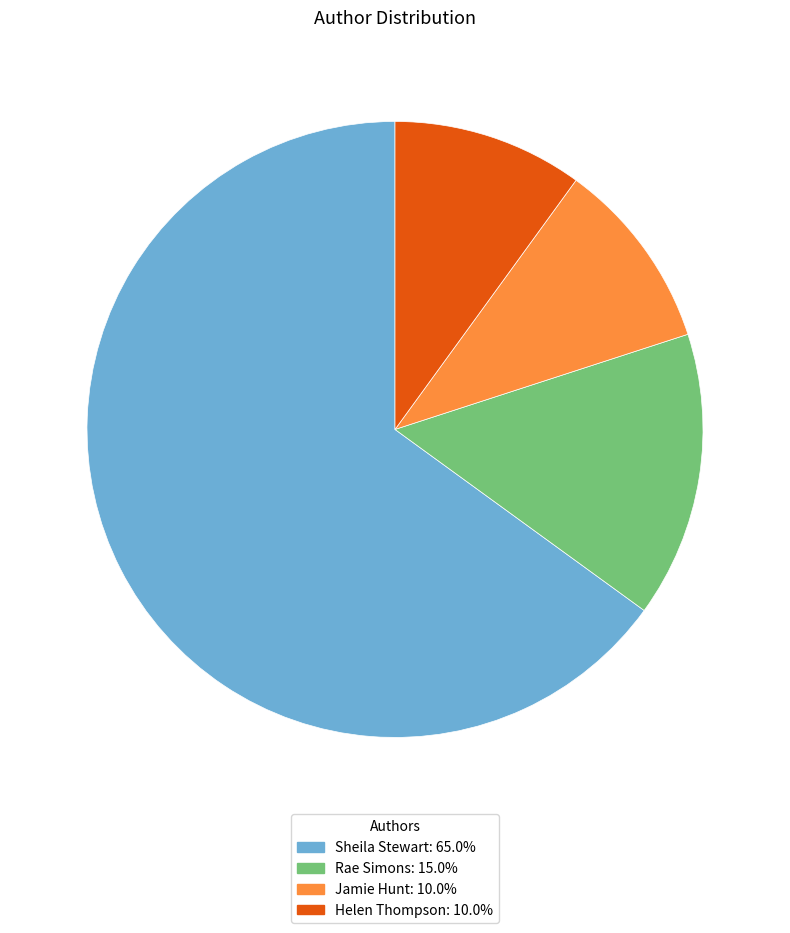

Is the sum of Sheila Stewart: 65.0% and Jamie Hunt: 10.0% greater than half?

Yes